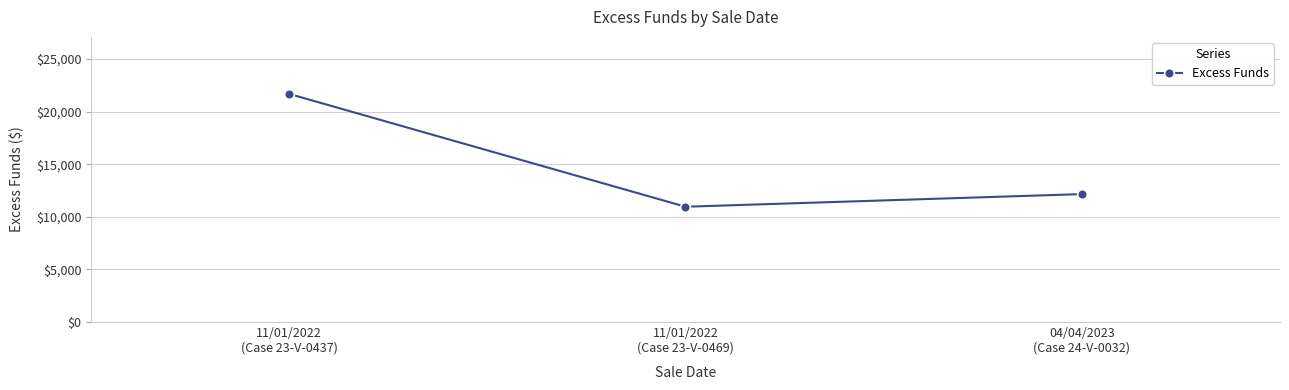

At which label is the value closest to 16314?

04/04/2023
(Case 24-V-0032)